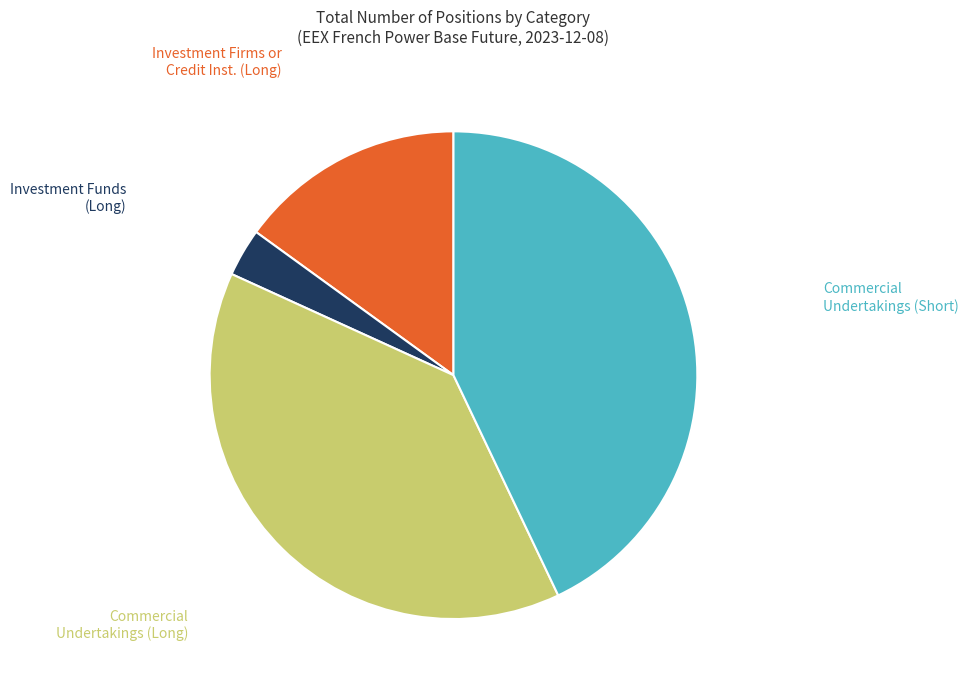

Is there any slice that represents more than half of the pie?

No